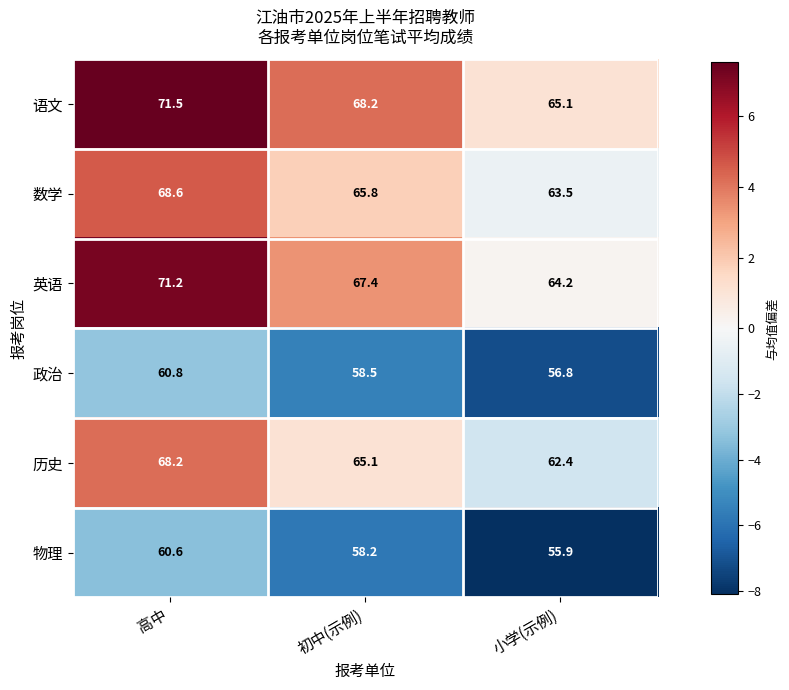

Rank the series by their maximum value, from highest to lowest.

语文, 英语, 数学, 历史, 政治, 物理